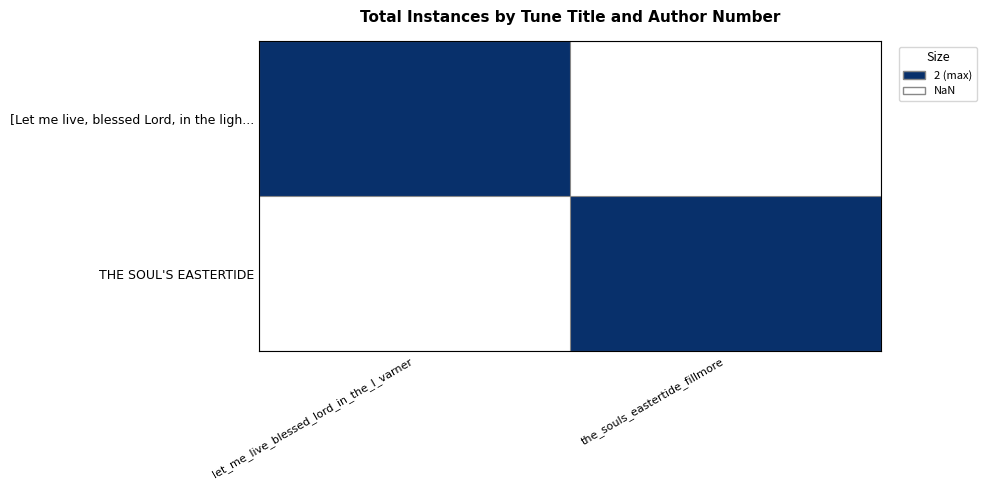

List the series in order of their overall mean, lowest first.

[Let me live, blessed Lord, in the ligh..., THE SOUL'S EASTERTIDE